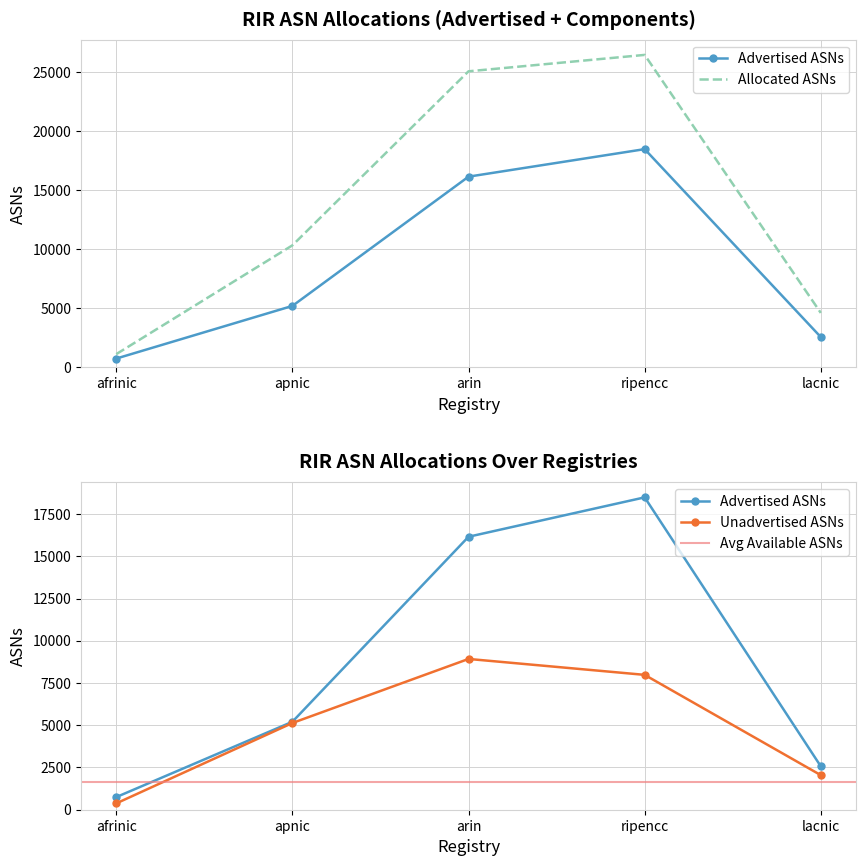

How many data points does each series have?

5